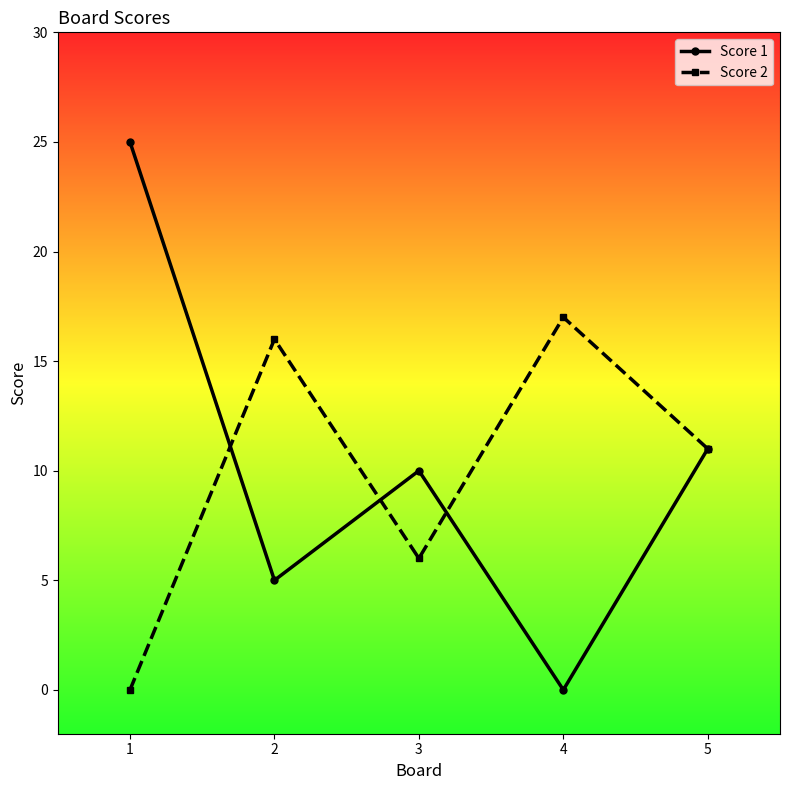

Between which two adjacent categories do Score 2 and Score 1 first intersect?

1 and 2